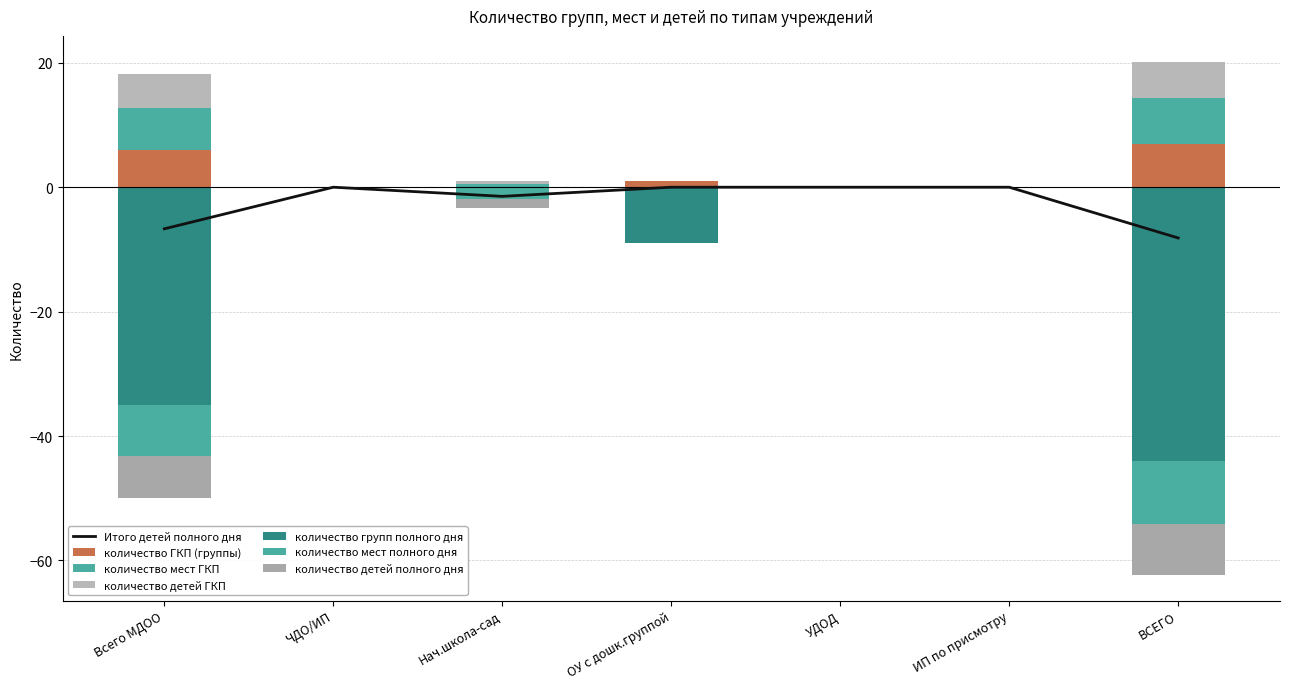

What is the difference between the second highest and minimum values in the количество детей ГКП series?

5.4